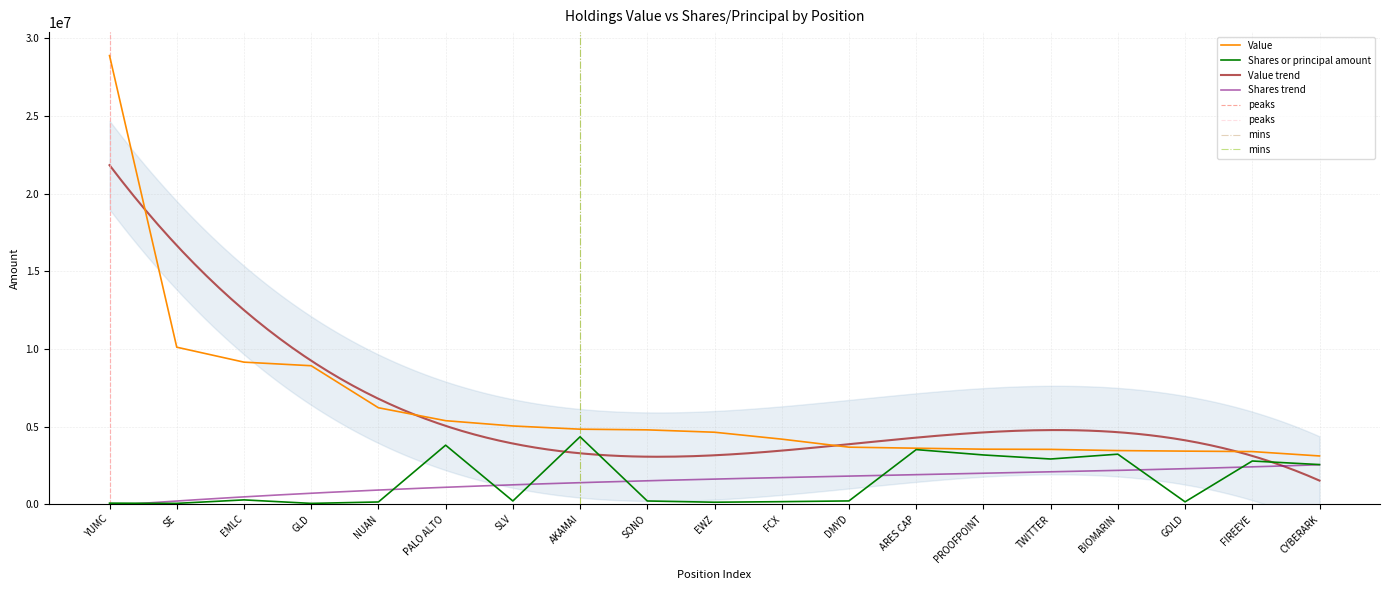

The value of Shares or principal amount at CYBERARK is 2550000. True or false?

True